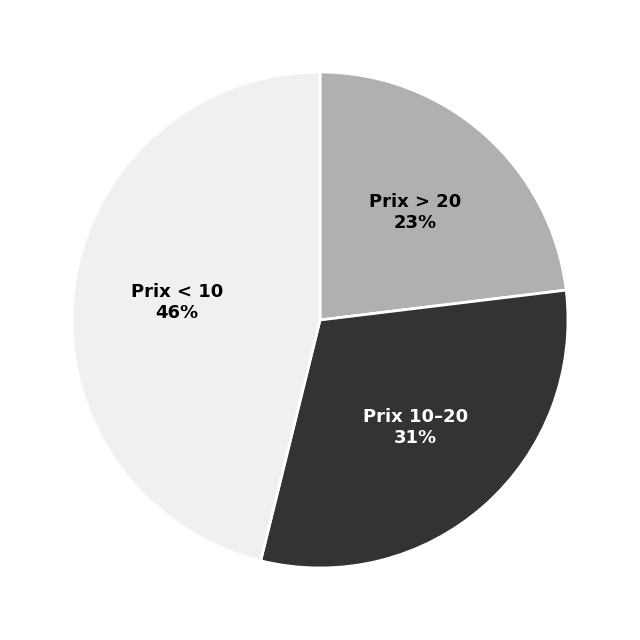

To the nearest percent, what is the difference between the largest and smallest slice percentages?

23%